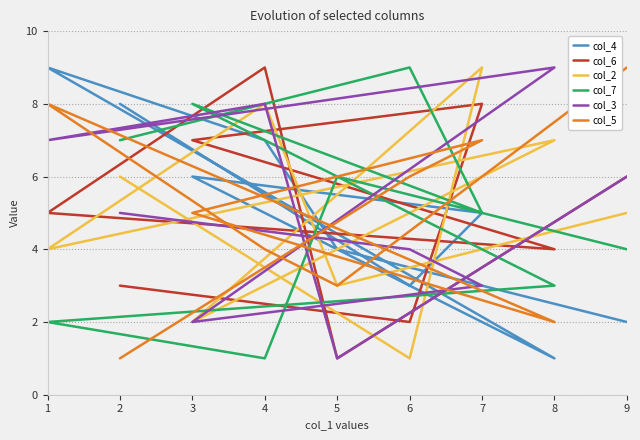

Where do col_7 and col_3 first cross each other?

3 and 8